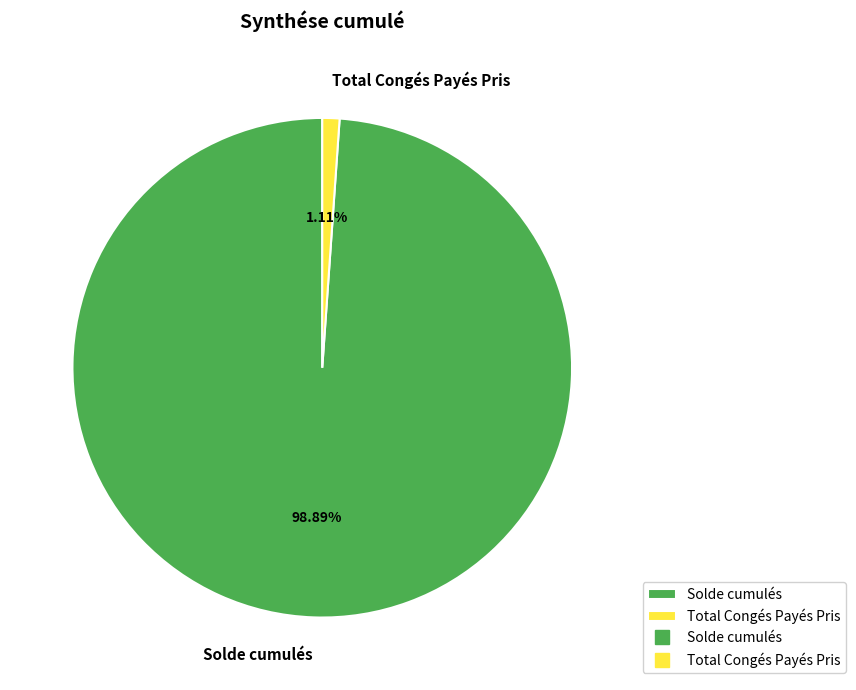

How many segments does this pie chart have?

2